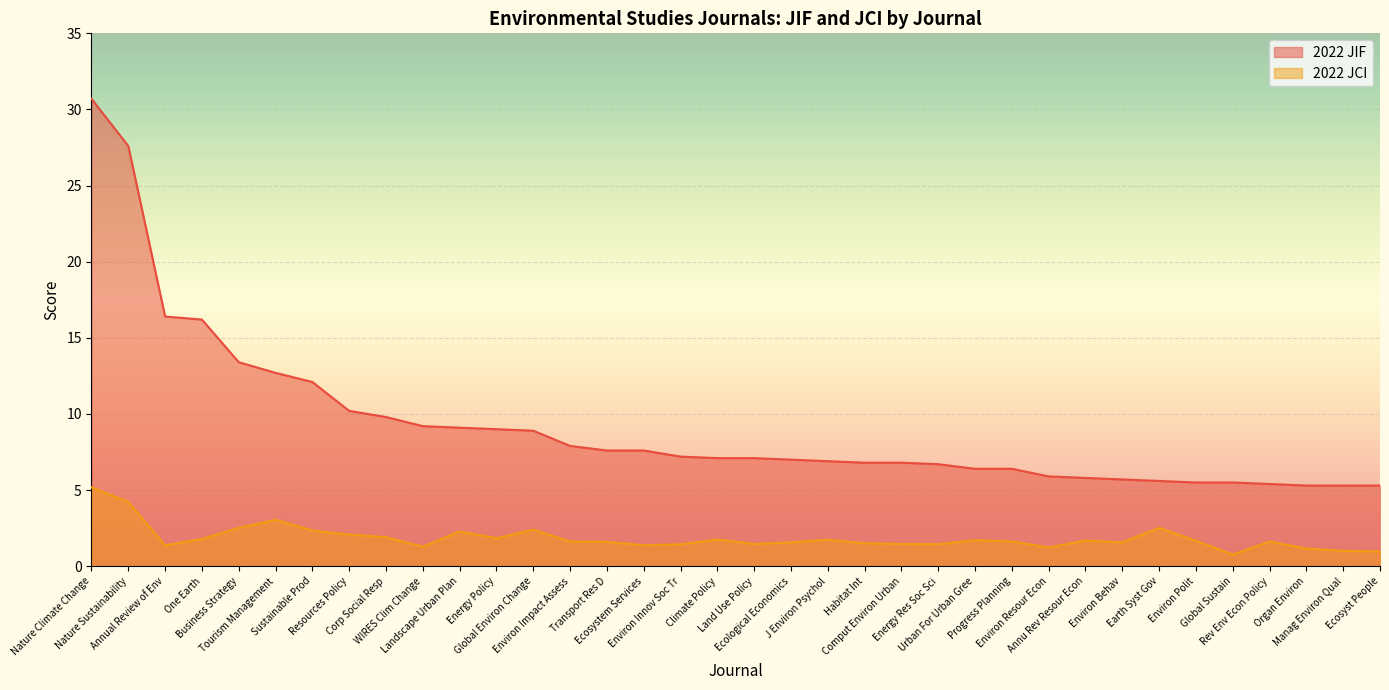

How many lines are shown in the chart?

2